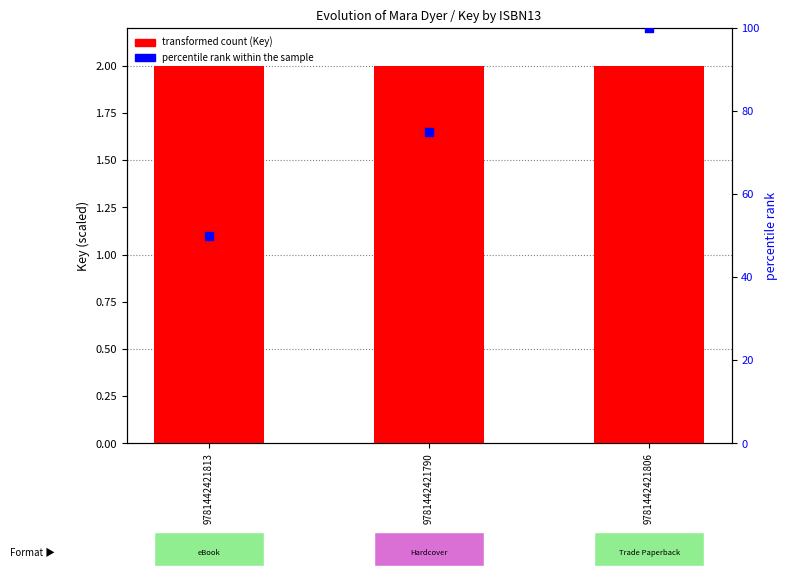

Is the value of percentile rank within the sample at 9781442421806 greater than the value of transformed count (Key) at 9781442421813?

Yes